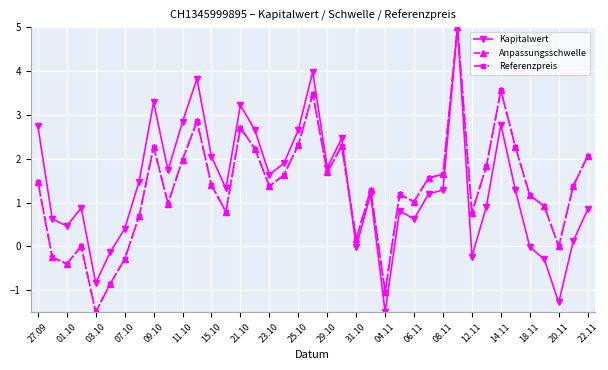

Does the chart have visible grid lines?

Yes